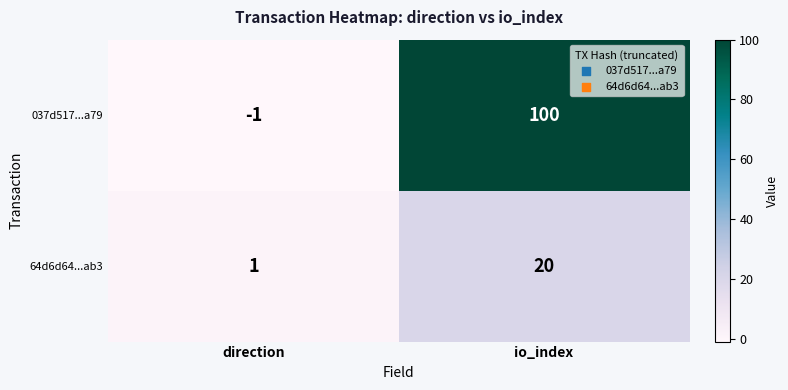

What is the sum of all 037d517...a79 values?

99